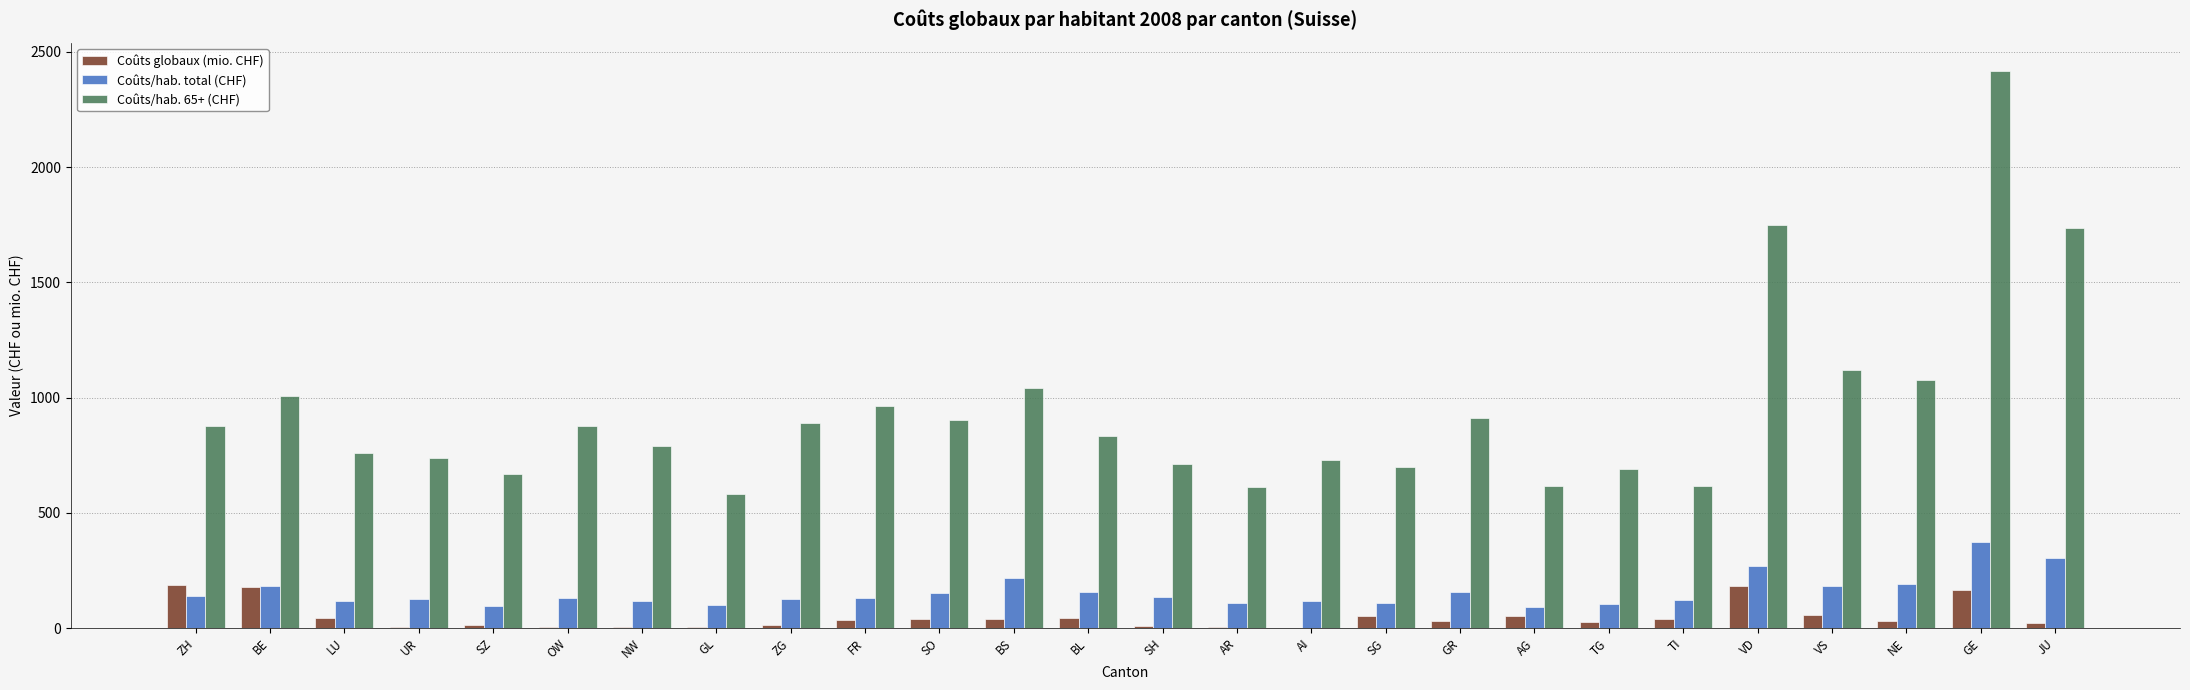

What is the greatest value displayed?

2416.4